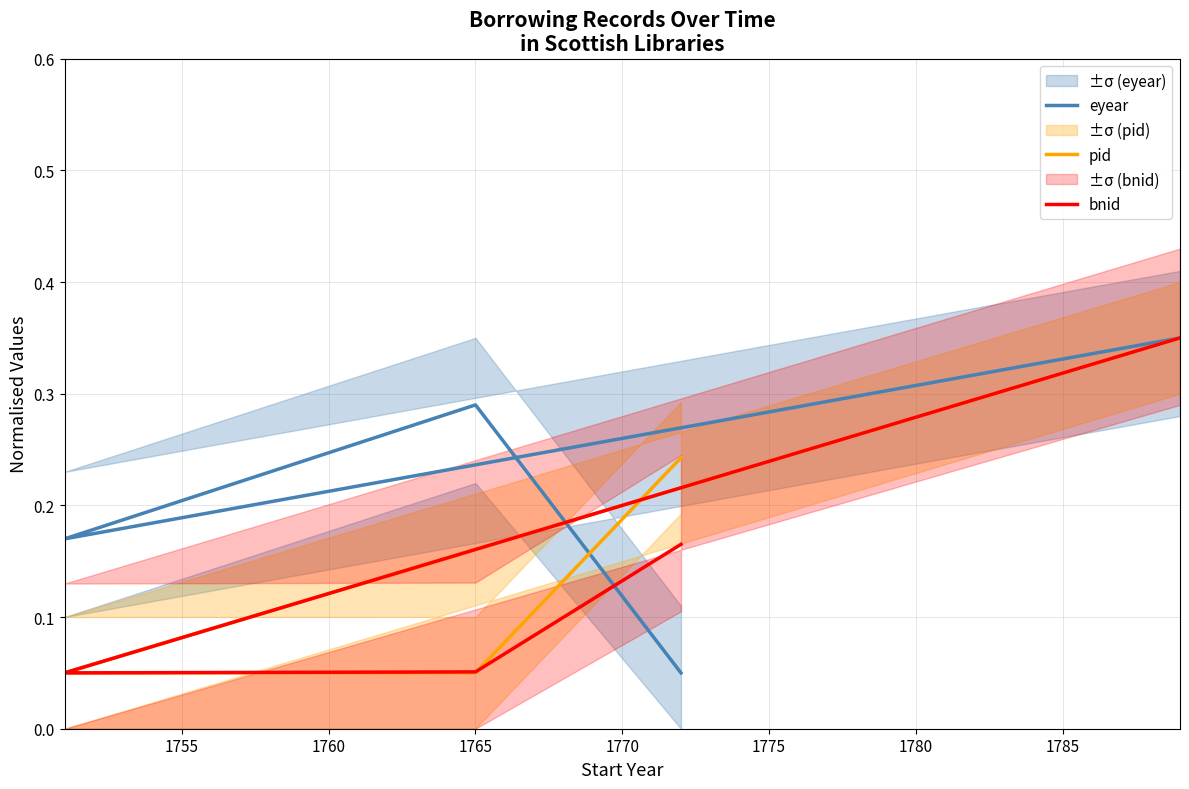

Count the number of data series in this chart.

3